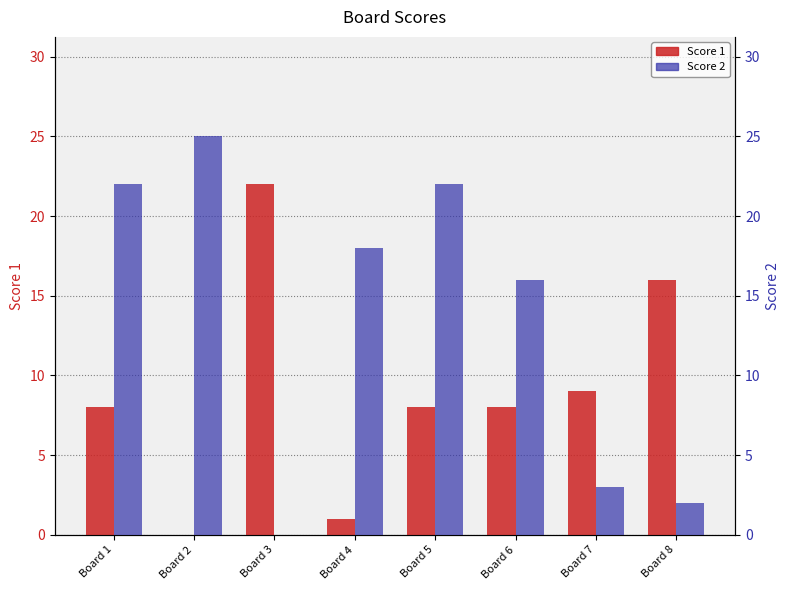

Does the chart contain stacked bars?

No